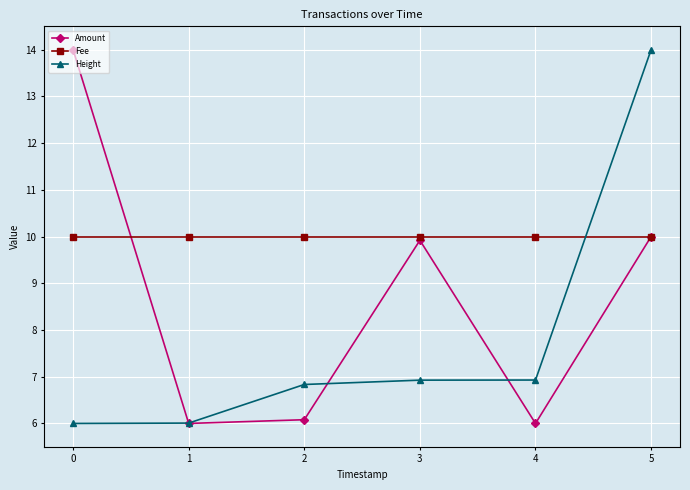

At 0, list the series in order from largest to smallest.

Amount, Fee, Height